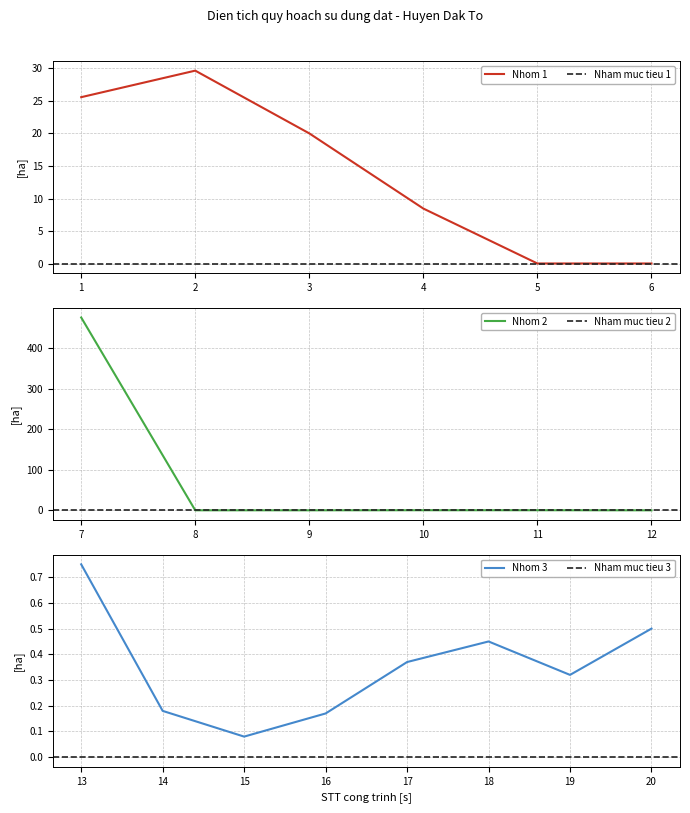

Is it true that Nhom 1 equals 20.0 at 3?

True